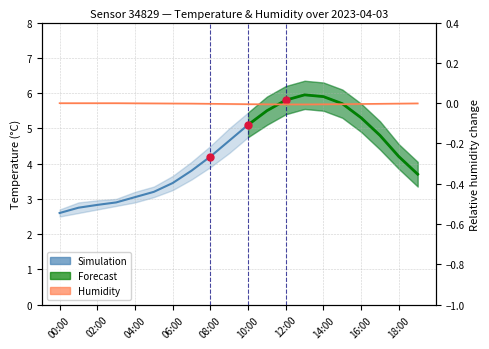

What is the maximum value for temperature?

6.0